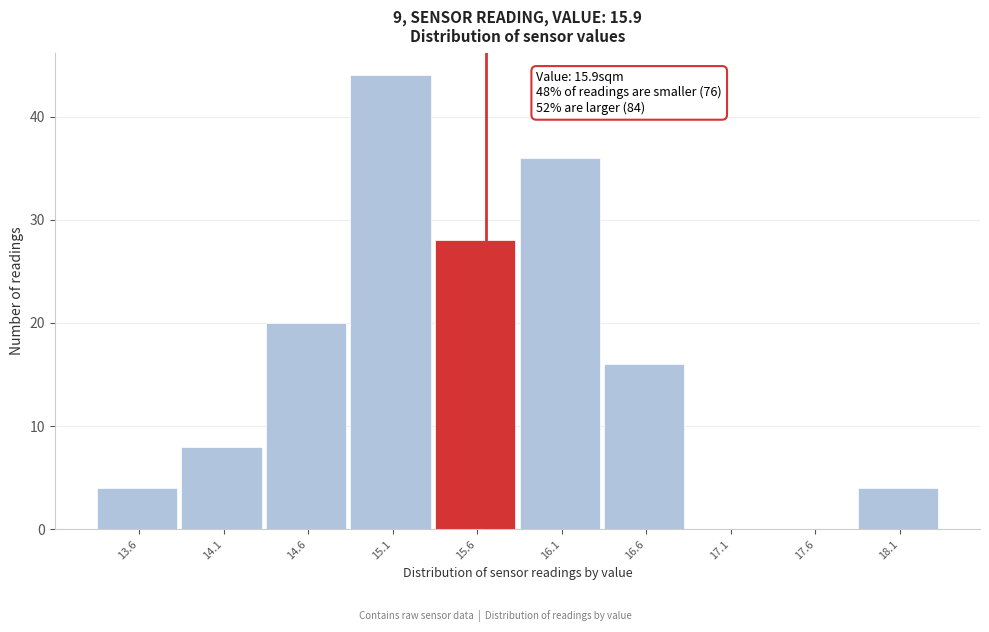

Reading left to right, list all the values displayed in this chart.

13.6=4	14.1=8	14.6=20	15.1=44	15.6=28	16.1=36	16.6=16	17.1=0	17.6=0	18.1=4